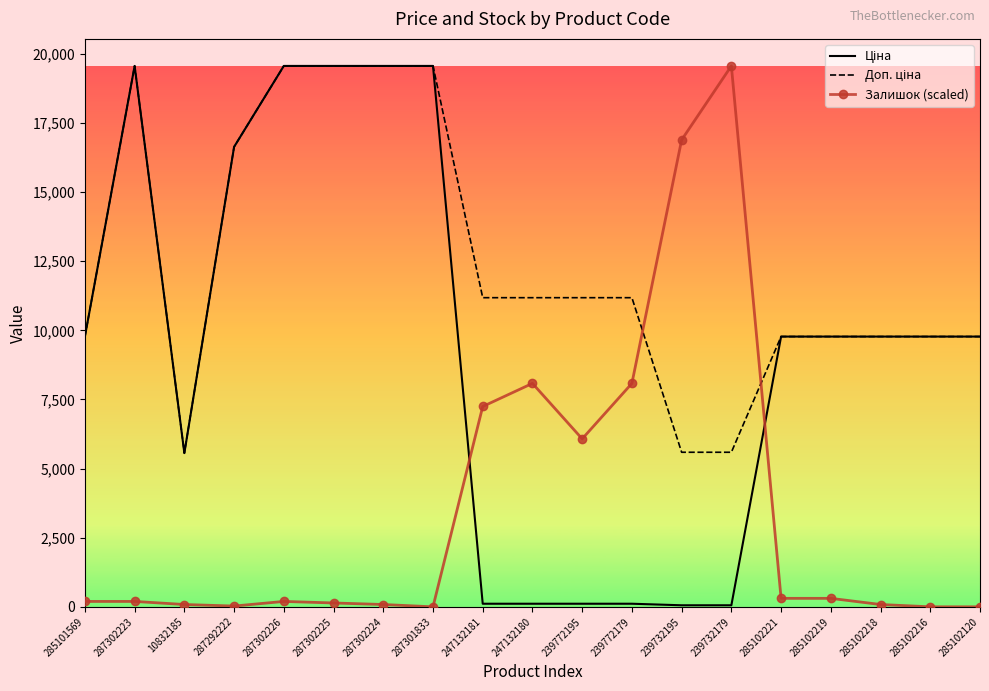

What is the total value across all series at 285102120?

19551.0